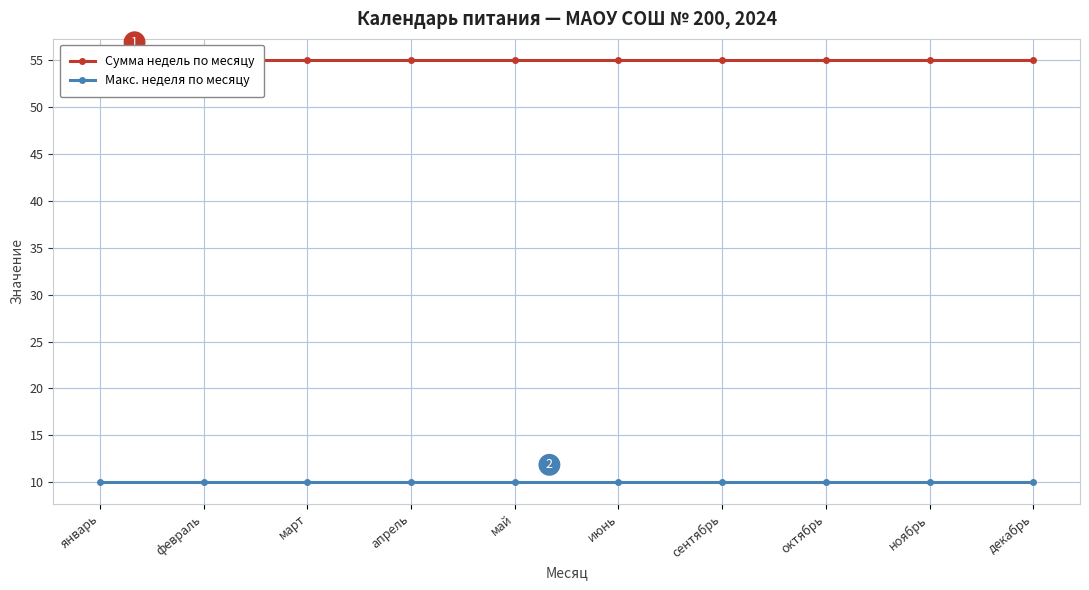

How many lines are shown in the chart?

2